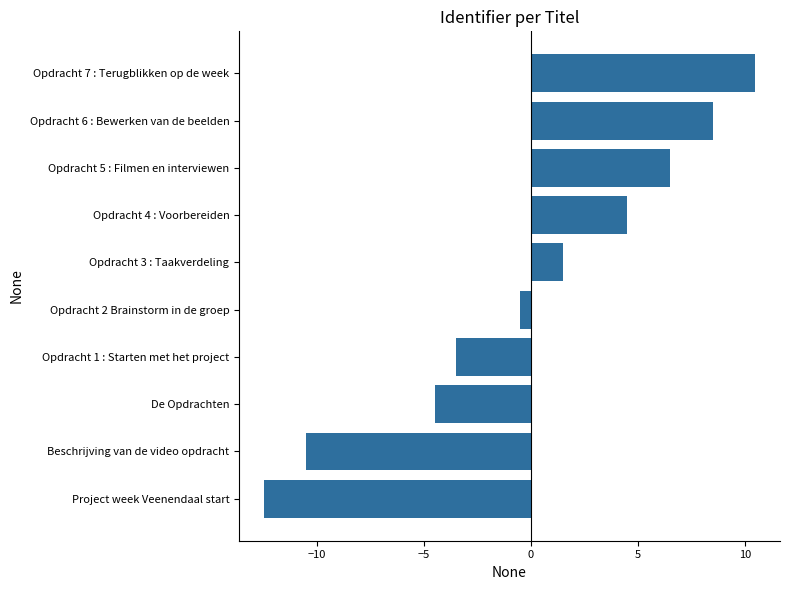

The chart shows a value of -0.5 at Opdracht 2 Brainstorm in de groep. True or false?

True